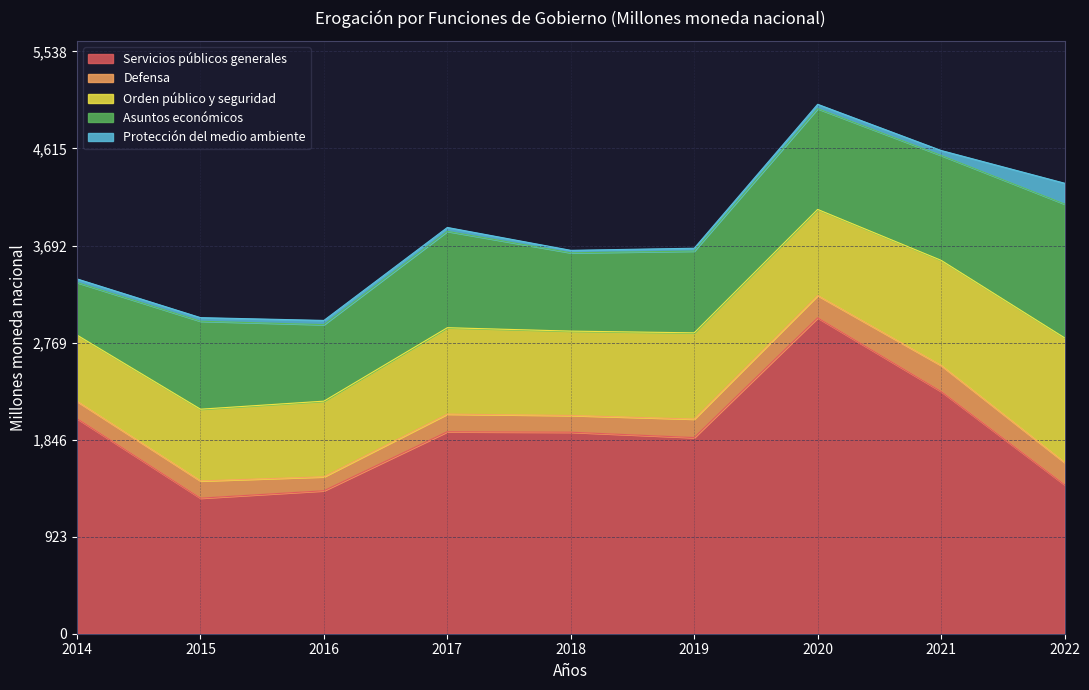

True or false: Servicios públicos generales and Protección del medio ambiente cross at least once.

False